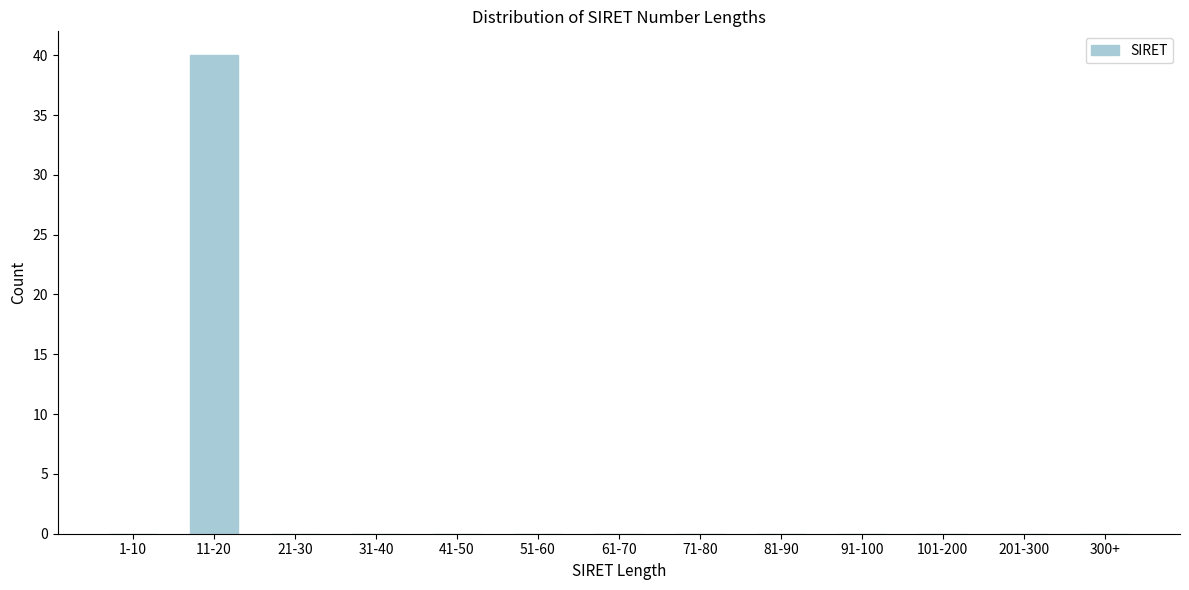

Reading left to right, transcribe all the data shown in this chart.

1-10=0	11-20=40	21-30=0	31-40=0	41-50=0	51-60=0	61-70=0	71-80=0	81-90=0	91-100=0	101-200=0	201-300=0	300+=0